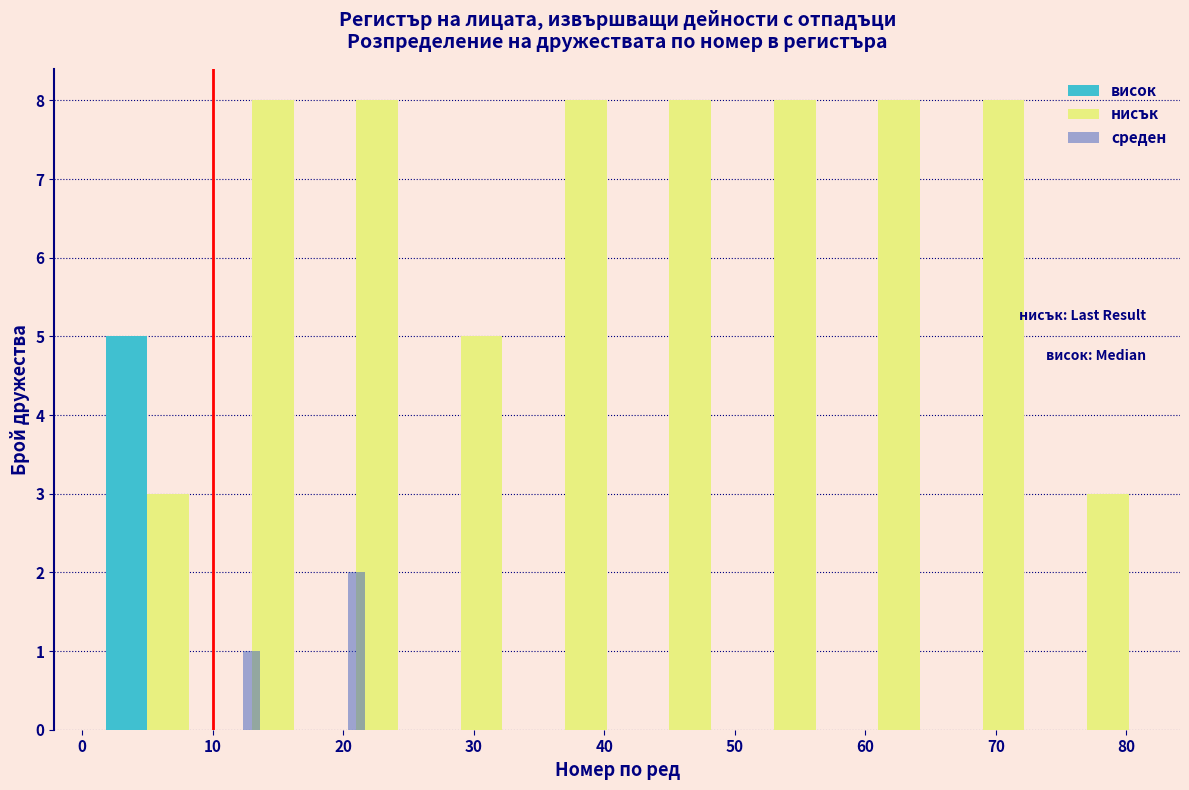

Reading left to right, list every range on the x-axis with the height of the bar of each series over it. The values are not printed on the chart, so give them approximately, as read against the axis.

1 to 9: висок=5	нисък=3	среден=0
9 to 17: висок=0	нисък=8	среден=1
17 to 25: висок=0	нисък=8	среден=2
25 to 33: висок=0	нисък=5	среден=0
33 to 41: висок=0	нисък=8	среден=0
41 to 49: висок=0	нисък=8	среден=0
49 to 57: висок=0	нисък=8	среден=0
57 to 65: висок=0	нисък=8	среден=0
65 to 73: висок=0	нисък=8	среден=0
73 to 81: висок=0	нисък=3	среден=0